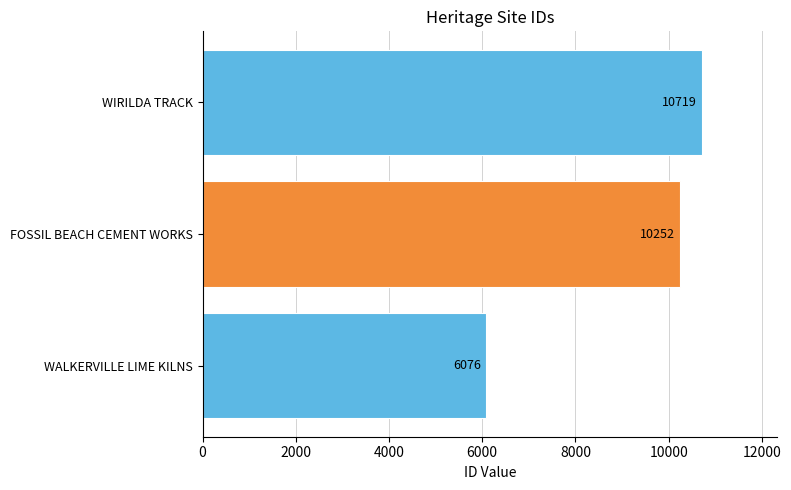

Approximately how many times larger is the value at WIRILDA TRACK compared to WALKERVILLE LIME KILNS?

1.8